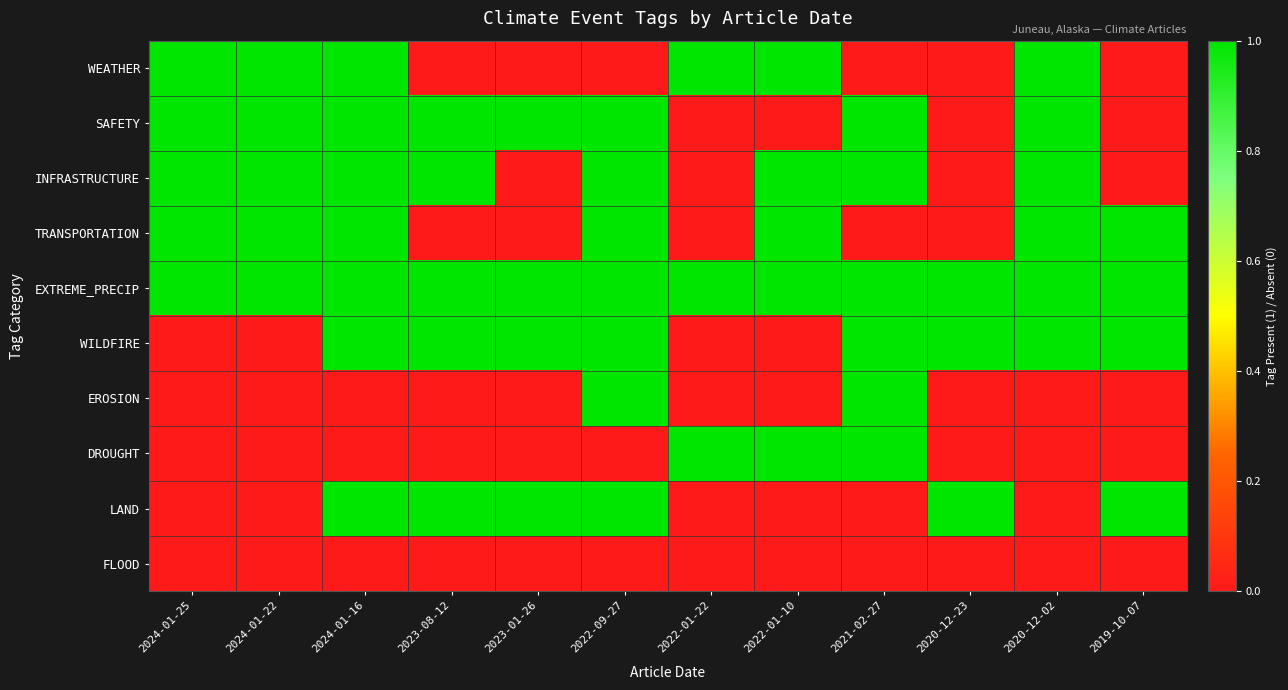

Reading left to right, list all the values displayed in this chart.

WEATHER: 2024-01-25=1	2024-01-22=1	2024-01-16=1	2023-08-12=0	2023-01-26=0	2022-09-27=0	2022-01-22=1	2022-01-10=1	2021-02-27=0	2020-12-23=0	2020-12-02=1	2019-10-07=0
SAFETY: 2024-01-25=1	2024-01-22=1	2024-01-16=1	2023-08-12=1	2023-01-26=1	2022-09-27=1	2022-01-22=0	2022-01-10=0	2021-02-27=1	2020-12-23=0	2020-12-02=1	2019-10-07=0
INFRASTRUCTURE: 2024-01-25=1	2024-01-22=1	2024-01-16=1	2023-08-12=1	2023-01-26=0	2022-09-27=1	2022-01-22=0	2022-01-10=1	2021-02-27=1	2020-12-23=0	2020-12-02=1	2019-10-07=0
TRANSPORTATION: 2024-01-25=1	2024-01-22=1	2024-01-16=1	2023-08-12=0	2023-01-26=0	2022-09-27=1	2022-01-22=0	2022-01-10=1	2021-02-27=0	2020-12-23=0	2020-12-02=1	2019-10-07=1
EXTREME_PRECIP: 2024-01-25=1	2024-01-22=1	2024-01-16=1	2023-08-12=1	2023-01-26=1	2022-09-27=1	2022-01-22=1	2022-01-10=1	2021-02-27=1	2020-12-23=1	2020-12-02=1	2019-10-07=1
WILDFIRE: 2024-01-25=0	2024-01-22=0	2024-01-16=1	2023-08-12=1	2023-01-26=1	2022-09-27=1	2022-01-22=0	2022-01-10=0	2021-02-27=1	2020-12-23=1	2020-12-02=1	2019-10-07=1
EROSION: 2024-01-25=0	2024-01-22=0	2024-01-16=0	2023-08-12=0	2023-01-26=0	2022-09-27=1	2022-01-22=0	2022-01-10=0	2021-02-27=1	2020-12-23=0	2020-12-02=0	2019-10-07=0
DROUGHT: 2024-01-25=0	2024-01-22=0	2024-01-16=0	2023-08-12=0	2023-01-26=0	2022-09-27=0	2022-01-22=1	2022-01-10=1	2021-02-27=1	2020-12-23=0	2020-12-02=0	2019-10-07=0
LAND: 2024-01-25=0	2024-01-22=0	2024-01-16=1	2023-08-12=1	2023-01-26=1	2022-09-27=1	2022-01-22=0	2022-01-10=0	2021-02-27=0	2020-12-23=1	2020-12-02=0	2019-10-07=1
FLOOD: 2024-01-25=0	2024-01-22=0	2024-01-16=0	2023-08-12=0	2023-01-26=0	2022-09-27=0	2022-01-22=0	2022-01-10=0	2021-02-27=0	2020-12-23=0	2020-12-02=0	2019-10-07=0